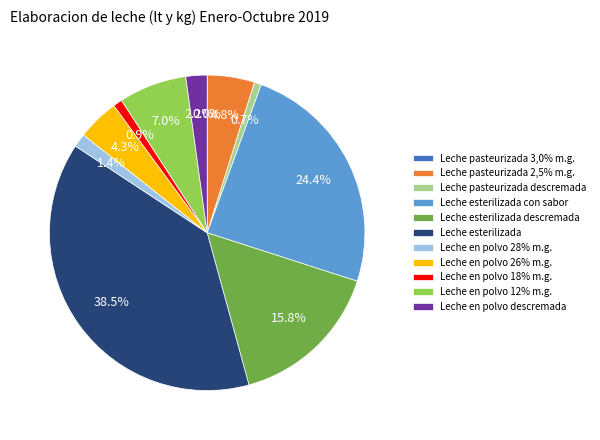

Does Leche esterilizada represent more than half of the total?

No